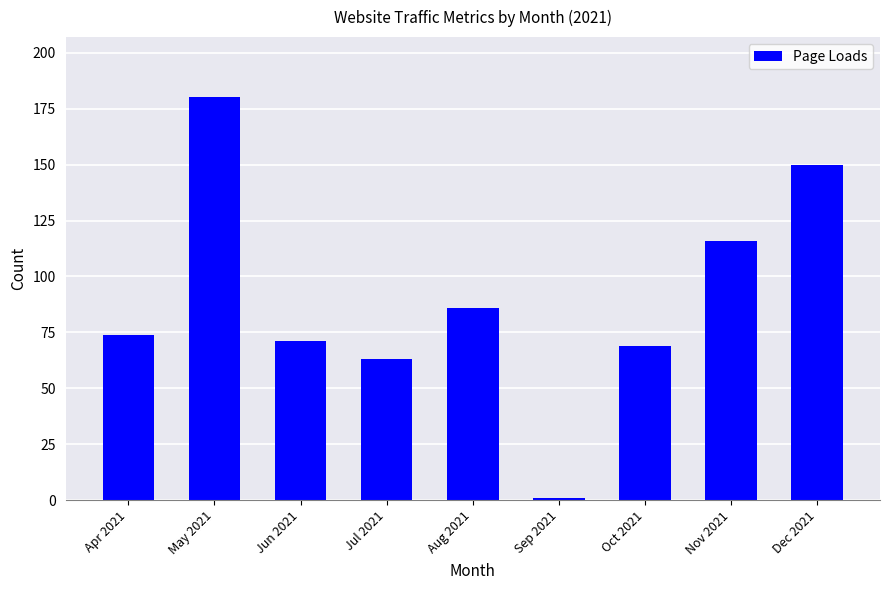

Read the value at Dec 2021, to the nearest 5.

150